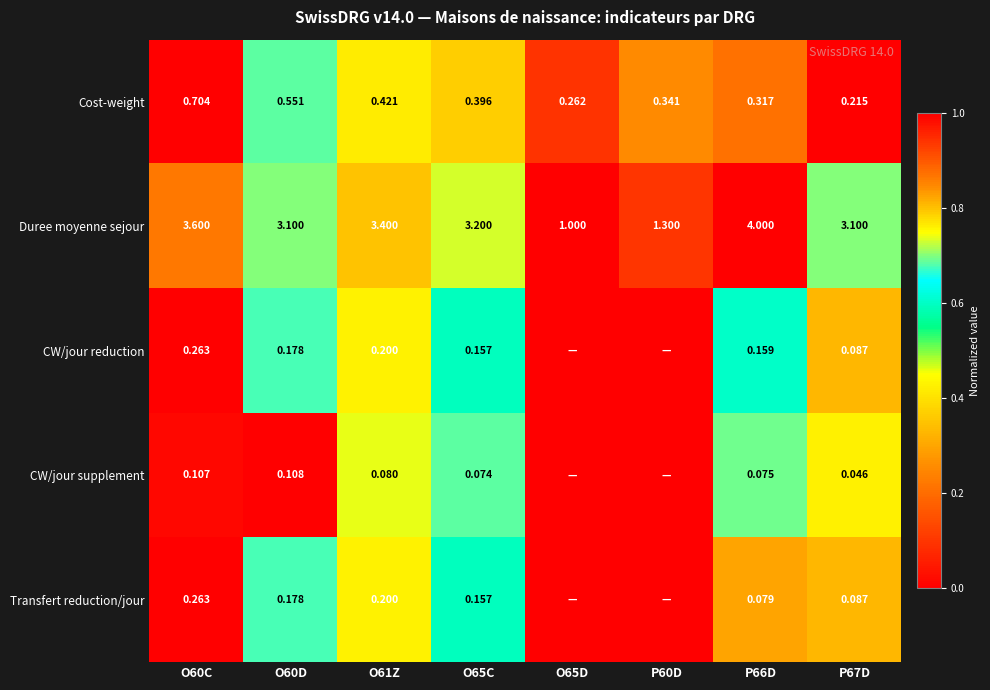

Between O60D and O65C, which series saw the biggest shift?

Cost-weight